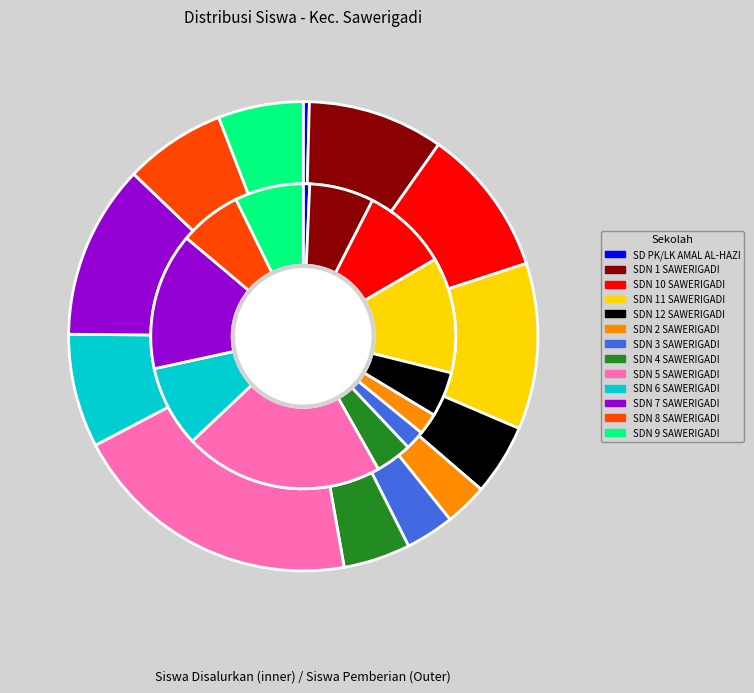

What percentage do SDN 10 SAWERIGADI and SDN 12 SAWERIGADI together represent?

15.1%